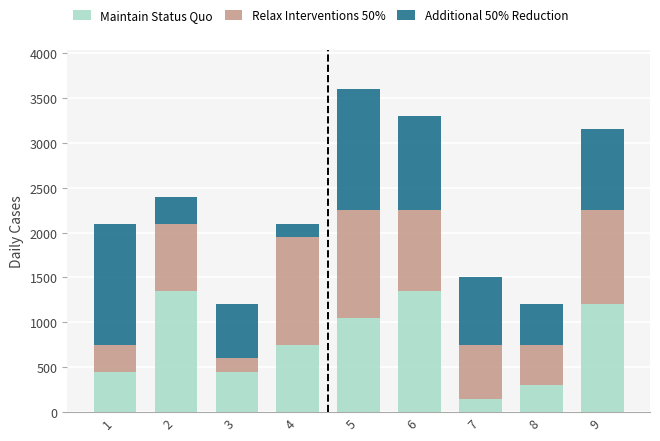

At which category is the sum across all series the highest?

5